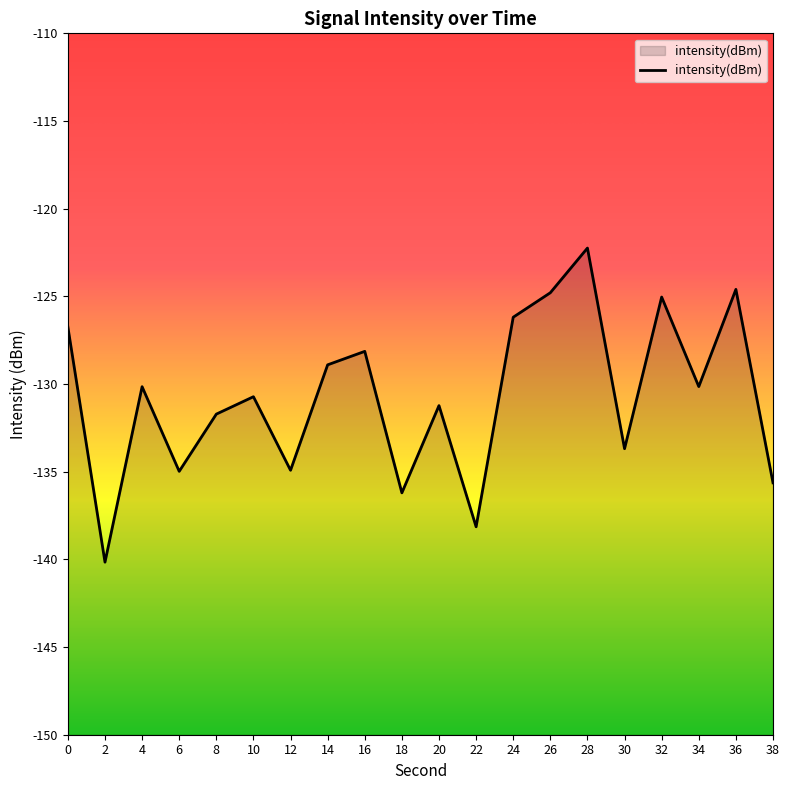

Count the number of values greater than -130.

8